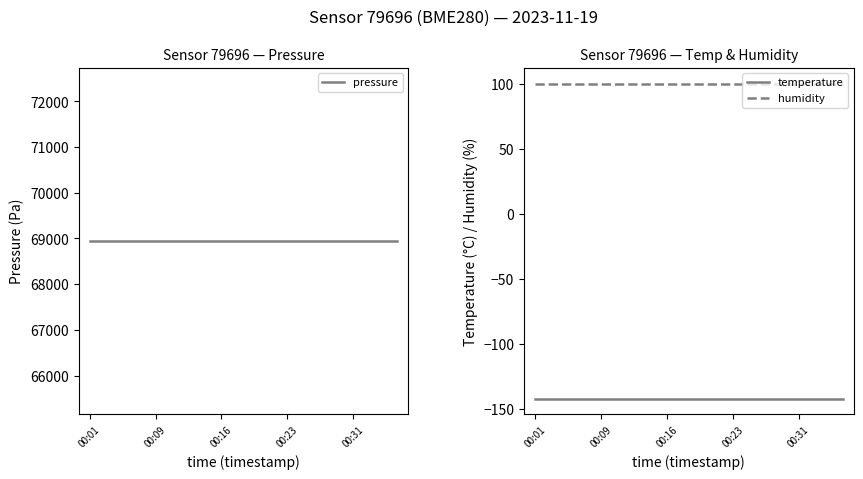

True or false: humidity and temperature intersect in this chart.

False